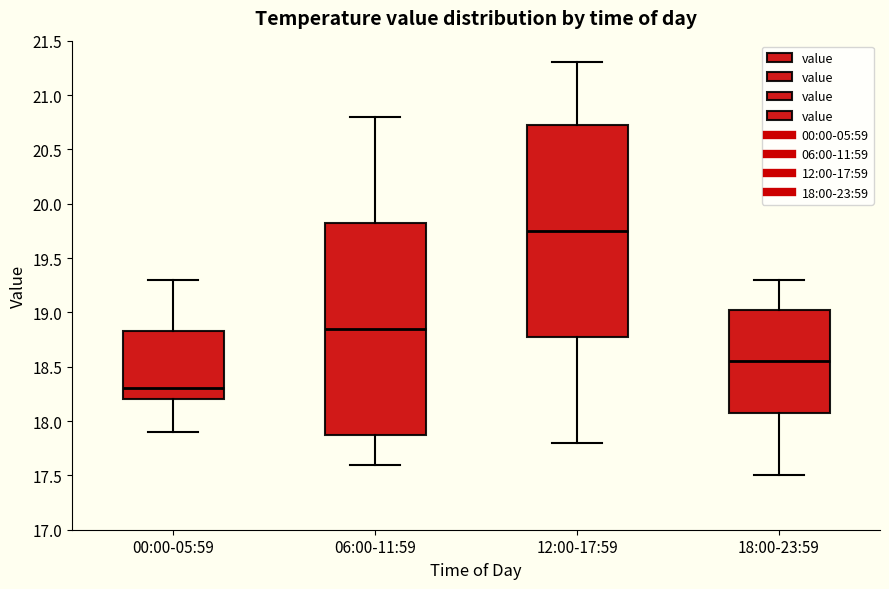

Reading left to right, read every box against the y-axis: the position of its median line, the range the box covers, and the ends of its whiskers. The values are not printed on the chart, so give them approximately, as read against the axis.

00:00-05:59: median 18.30, box 18.20 to 18.85, whiskers 17.90 to 19.30
06:00-11:59: median 18.85, box 17.90 to 19.85, whiskers 17.60 to 20.80
12:00-17:59: median 19.75, box 18.80 to 20.75, whiskers 17.80 to 21.30
18:00-23:59: median 18.55, box 18.10 to 19.05, whiskers 17.50 to 19.30